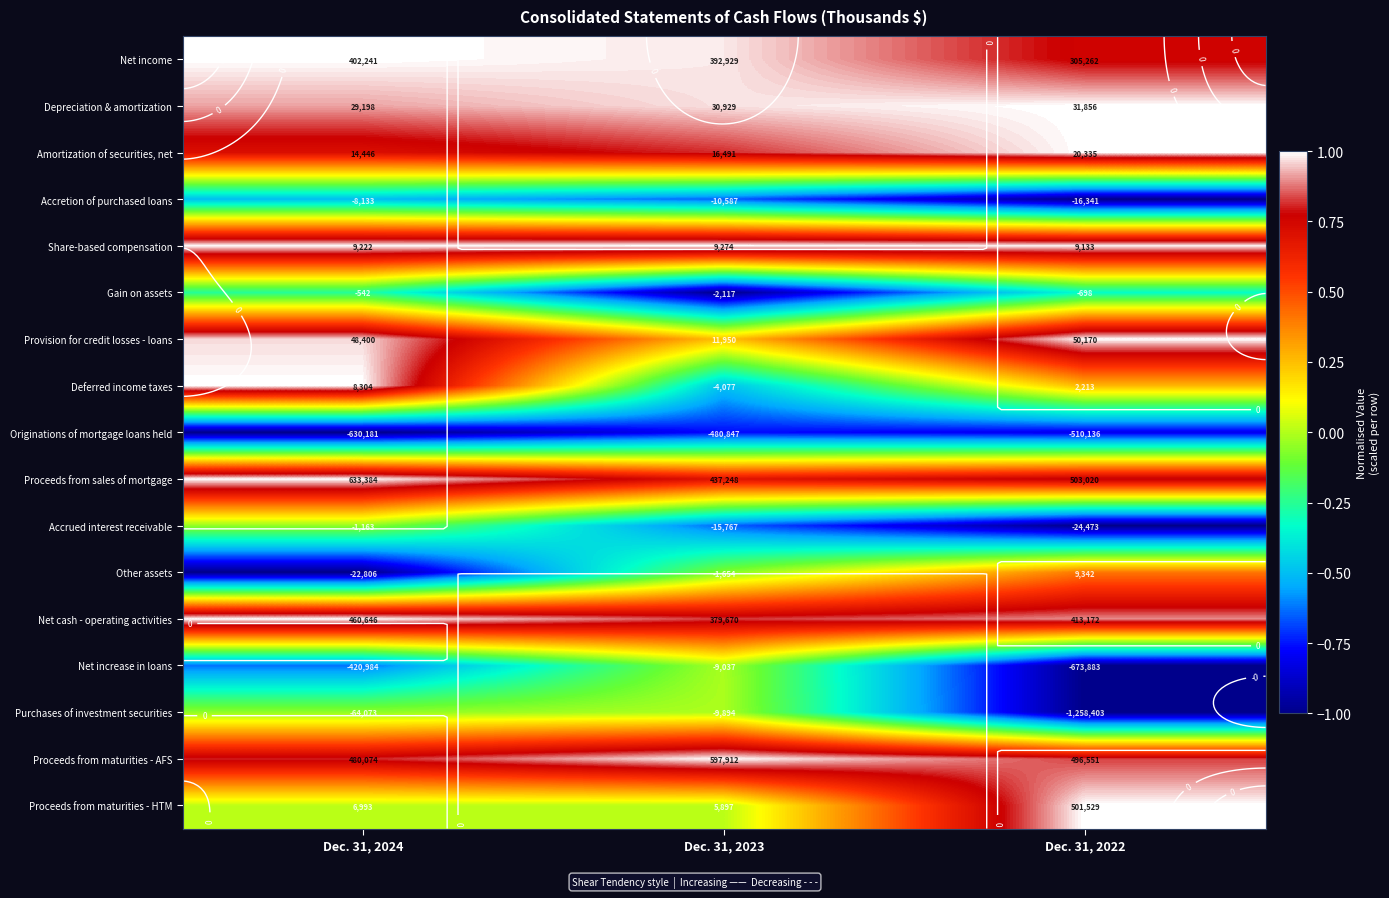

List the series in order of their peak value, lowest first.

Originations of mortgage loans held, Accretion of purchased loans, Gain on assets, Accrued interest receivable, Net increase in loans, Purchases of investment securities, Other assets, Net income, Depreciation & amortization, Amortization of securities, net, Share-based compensation, Provision for credit losses - loans, Deferred income taxes, Proceeds from sales of mortgage, Net cash - operating activities, Proceeds from maturities - AFS, Proceeds from maturities - HTM